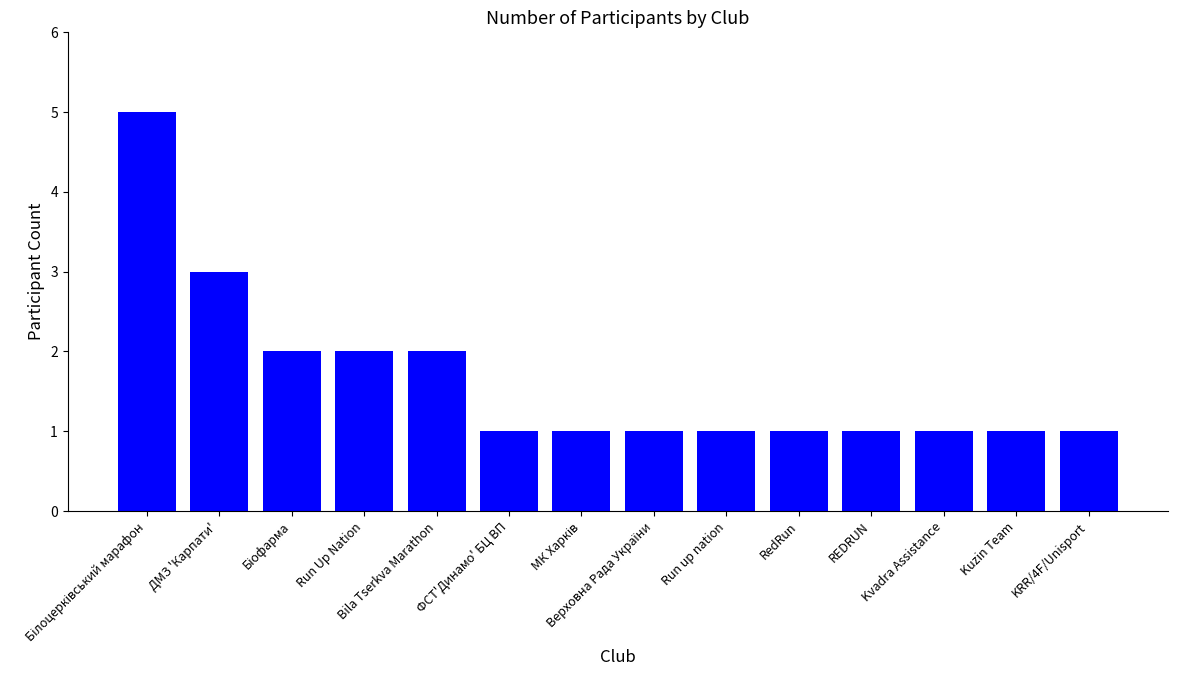

The chart shows a value of 2 at Run Up Nation. True or false?

True